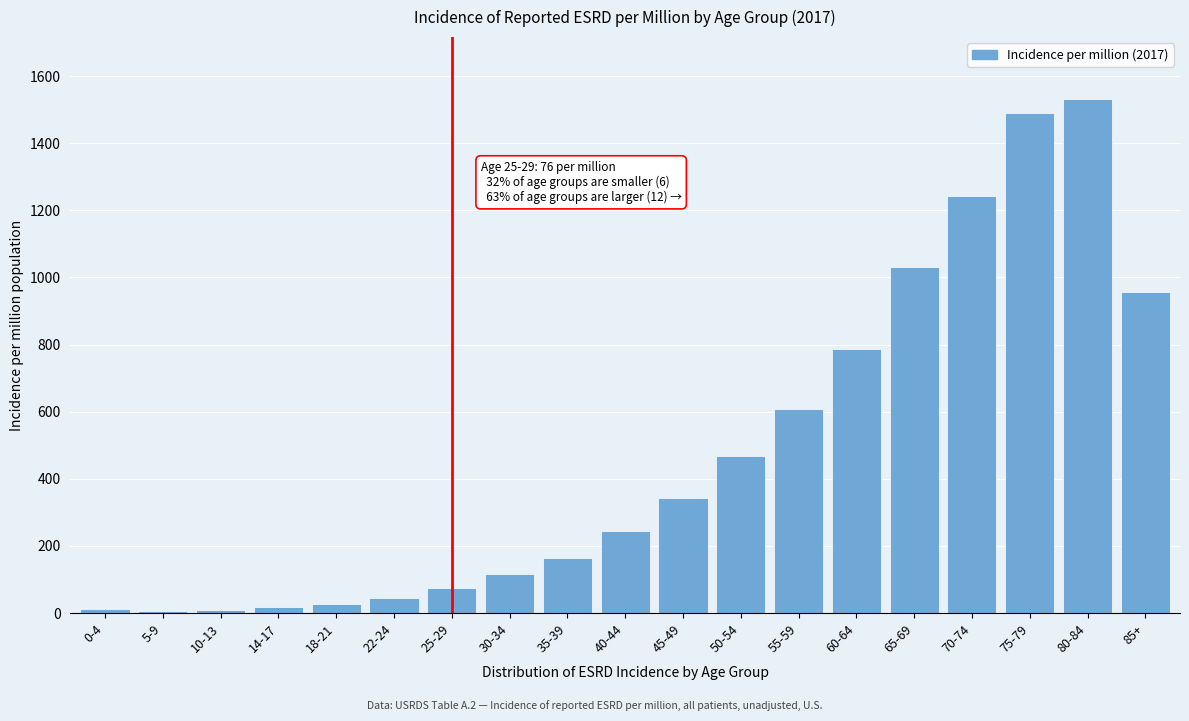

Which has a higher value, 65-69 or 30-34?

65-69